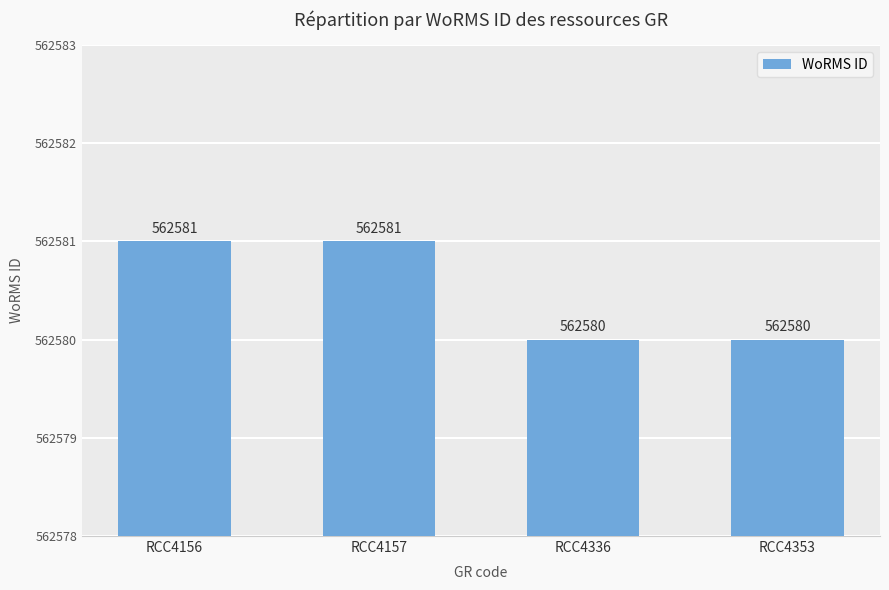

What is the maximum value shown in the chart?

562581